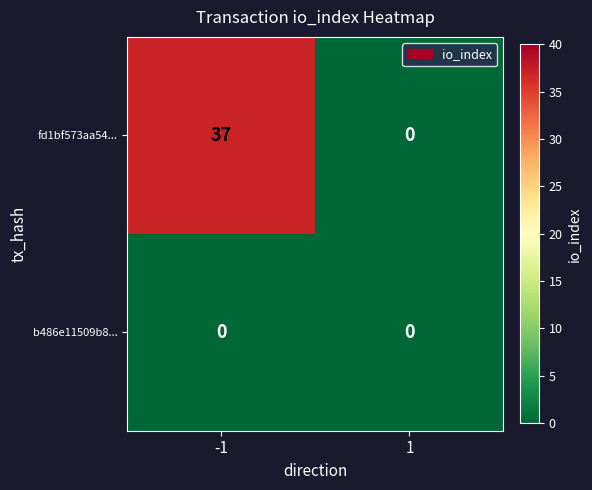

Reading left to right, what are all the values shown in this chart?

fd1bf573aa54...: 37	0
b486e11509b8...: 0	0